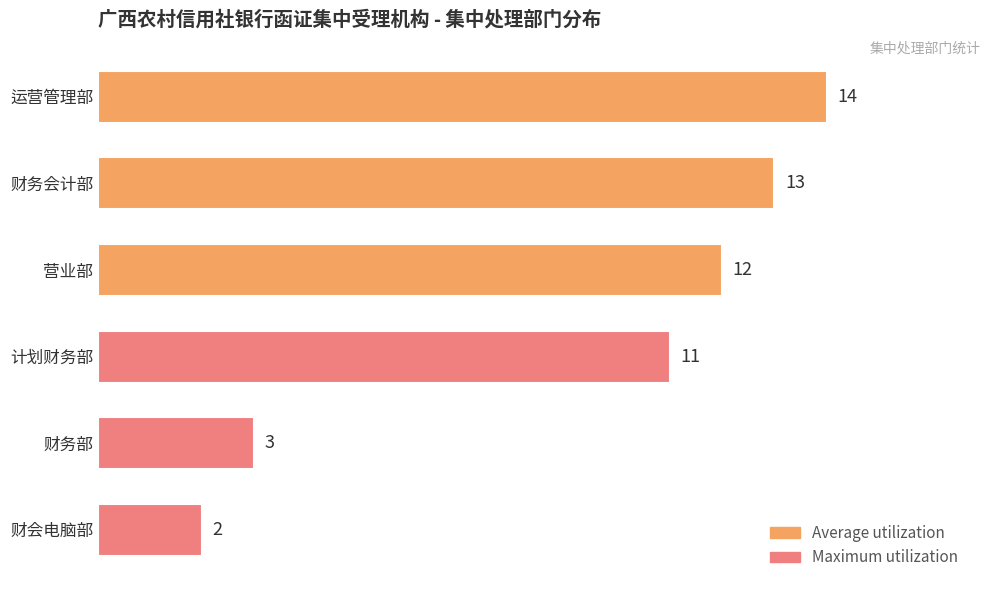

True or false: the data shows 20 at 营业部.

False